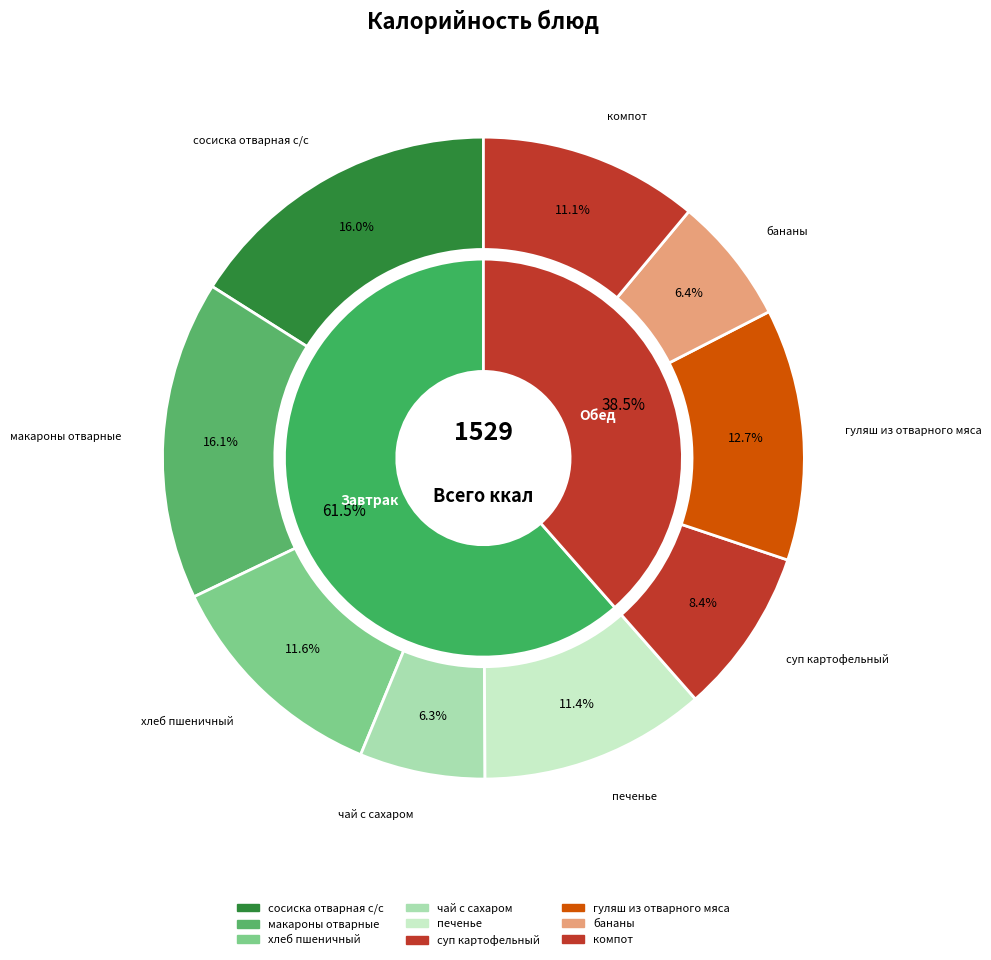

Which slice is the smallest?

чай с сахаром